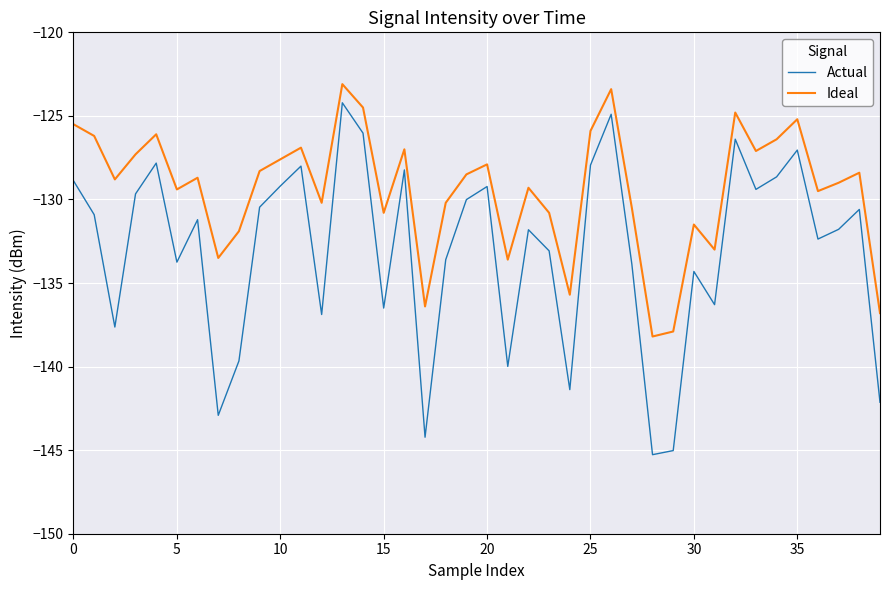

Which series has the largest total across all categories?

Ideal